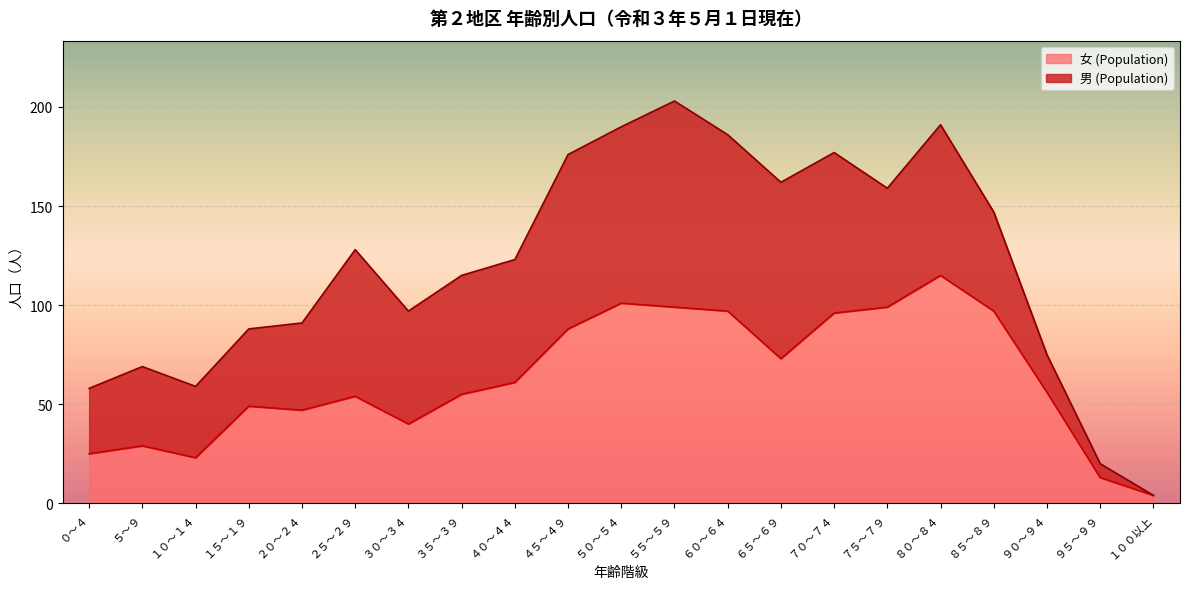

How many points are higher than both their immediate neighbors (excluding endpoints)?

5